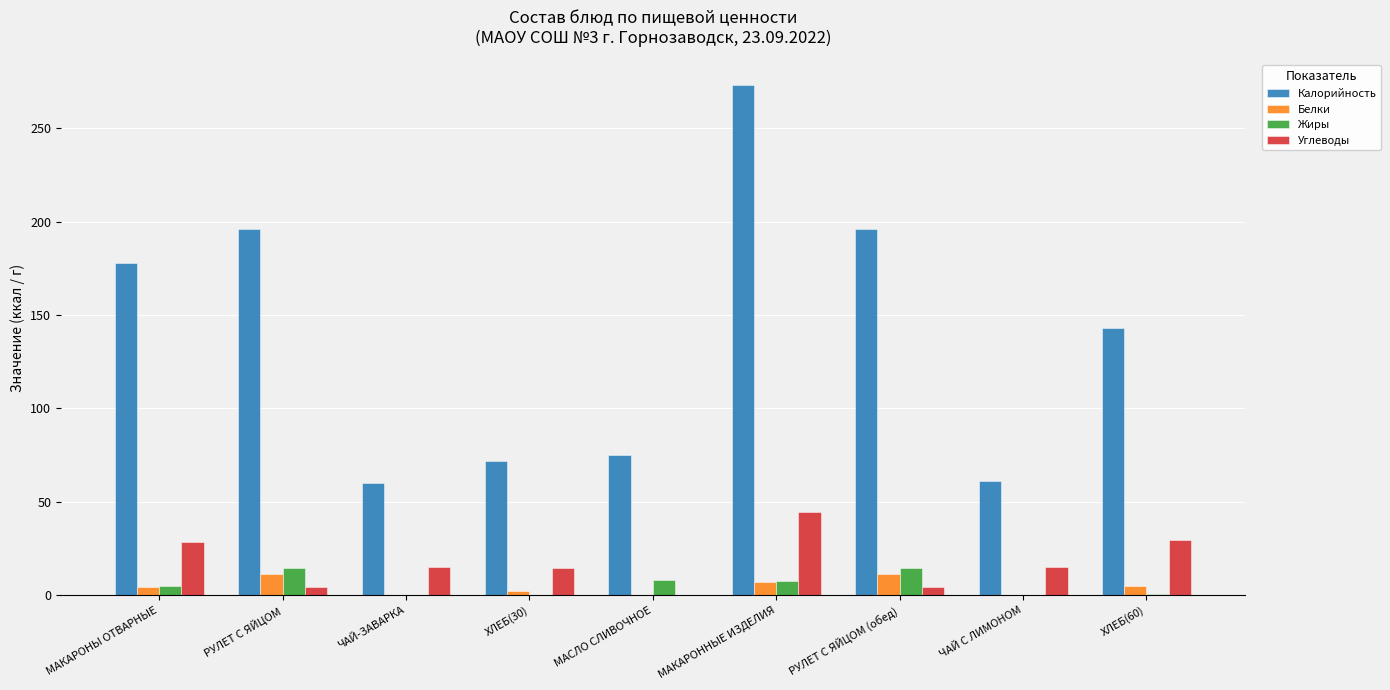

True or false: Калорийность has a value of 27.4 at ХЛЕБ(30).

False